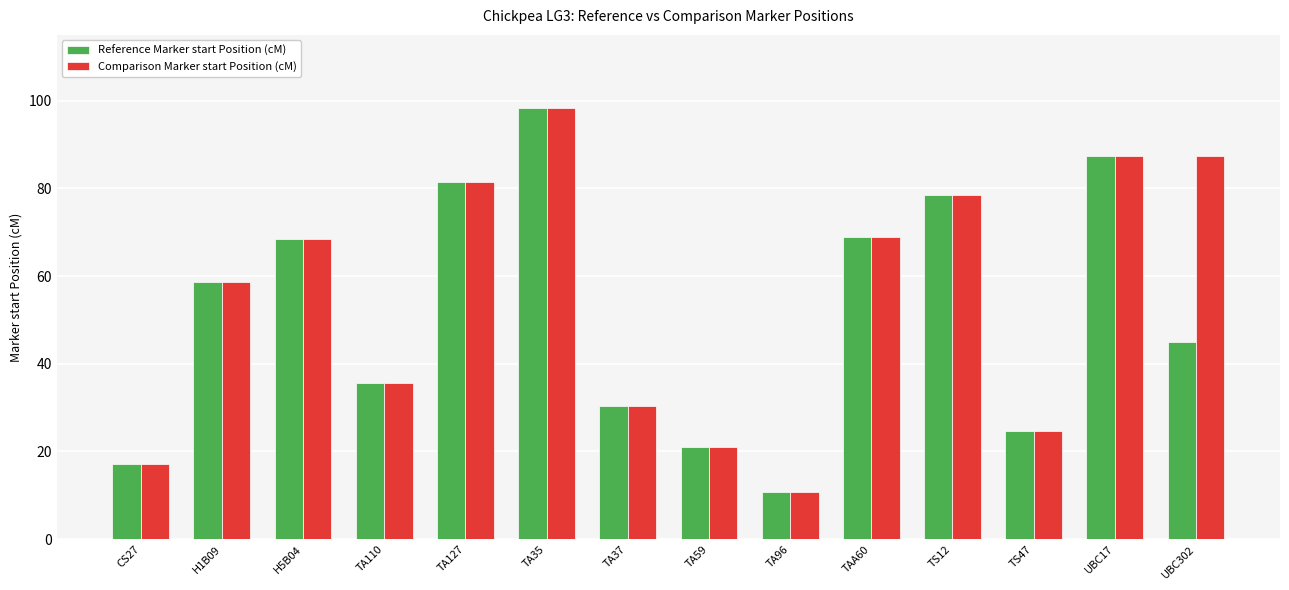

What is the value of the Reference Marker start Position (cM) bar at the 12th from the left?

24.6